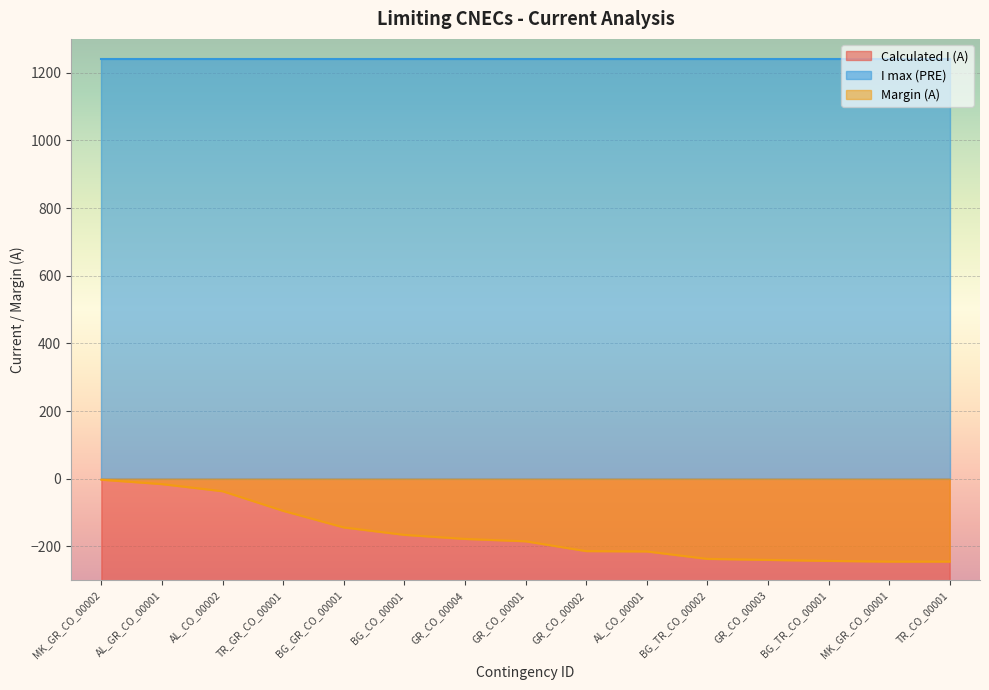

Read the Calculated I (A) value at GR_CO_00003, to the nearest 50.

-1000